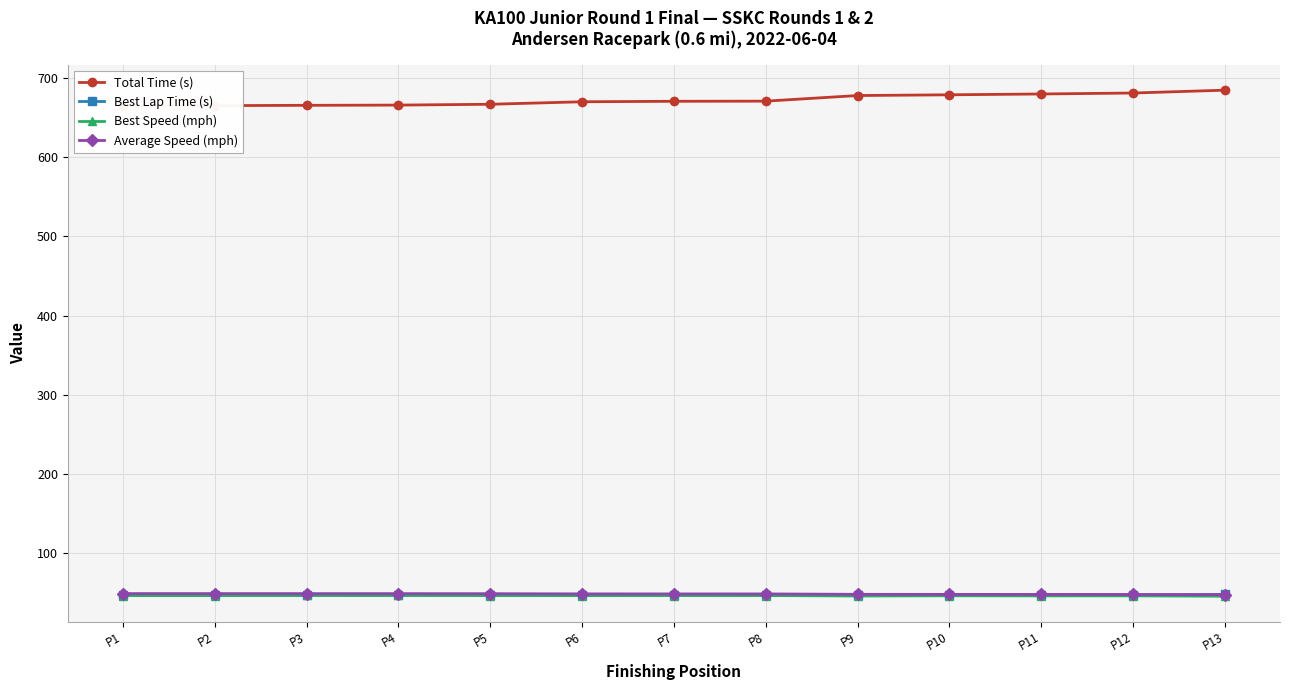

What is the total value across all series at P8?

812.2